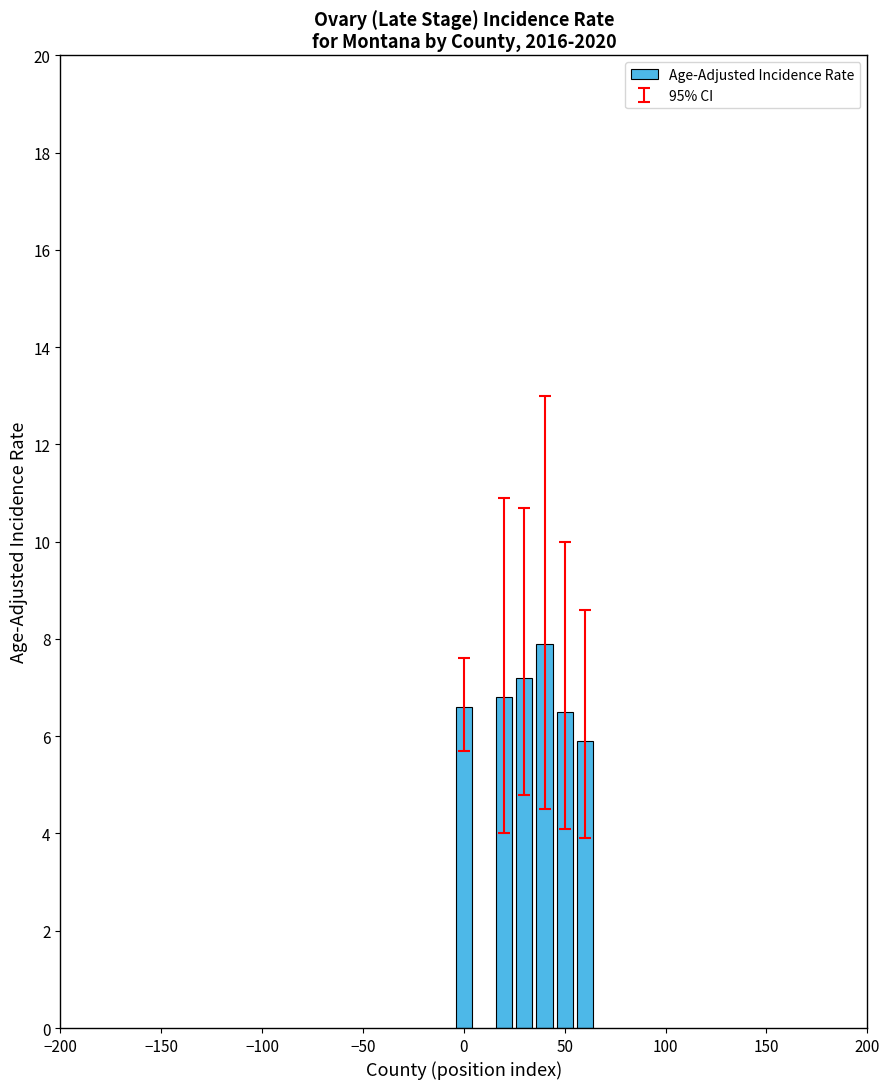

What is the difference between the second highest and minimum values?

1.3